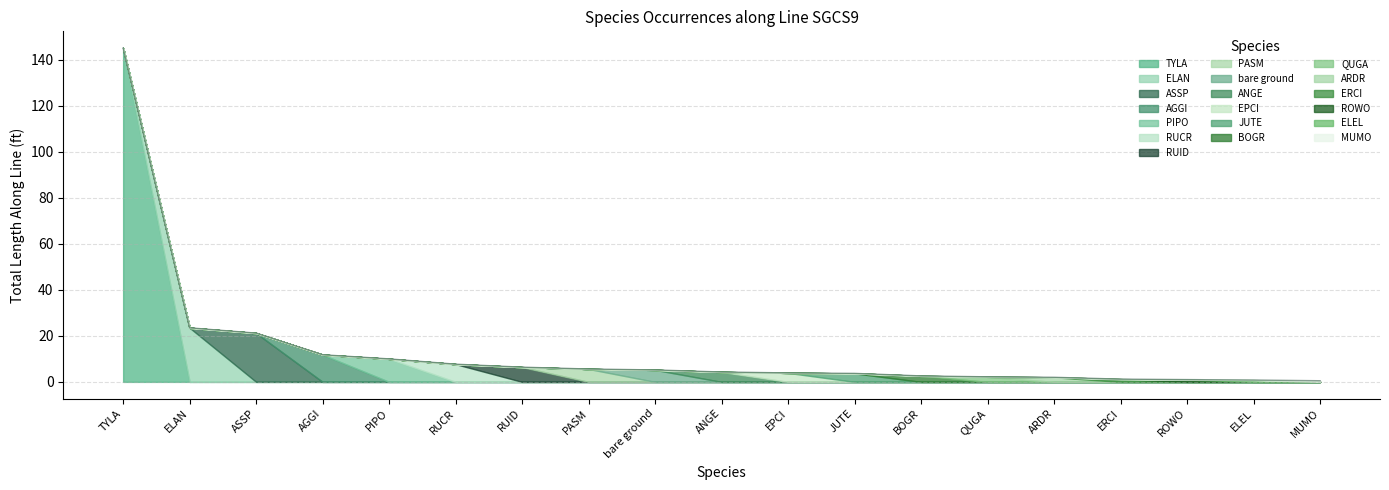

Which has a higher value, JUTE or TYLA?

TYLA